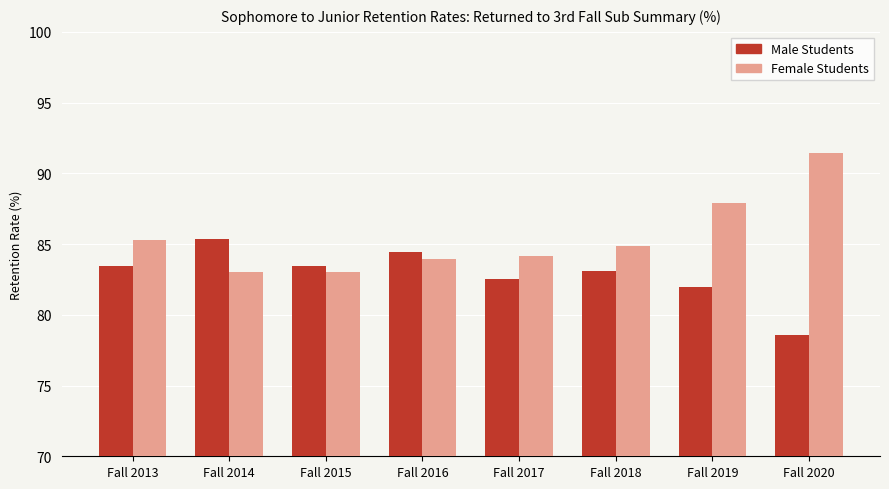

What are all the series names shown in the legend?

Male Students, Female Students